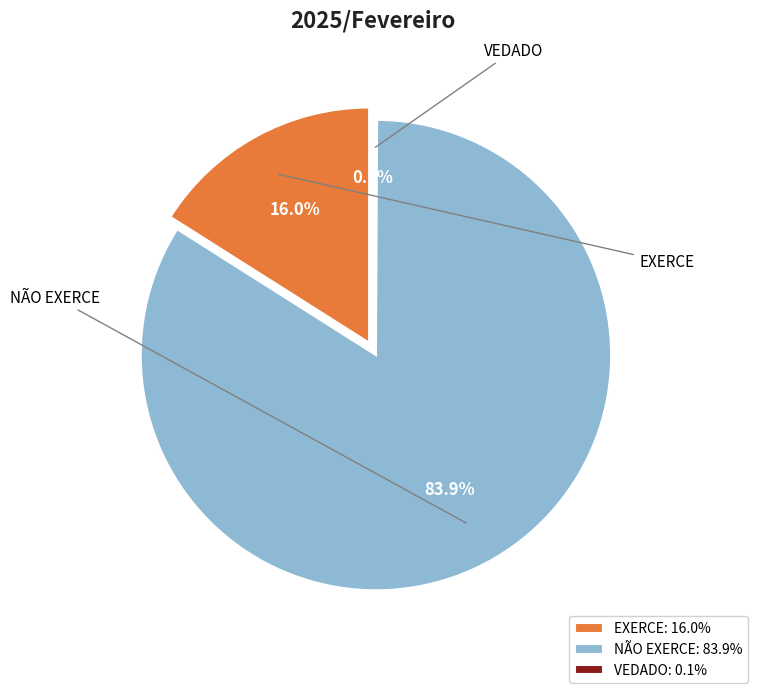

How many slices are in this pie chart?

3